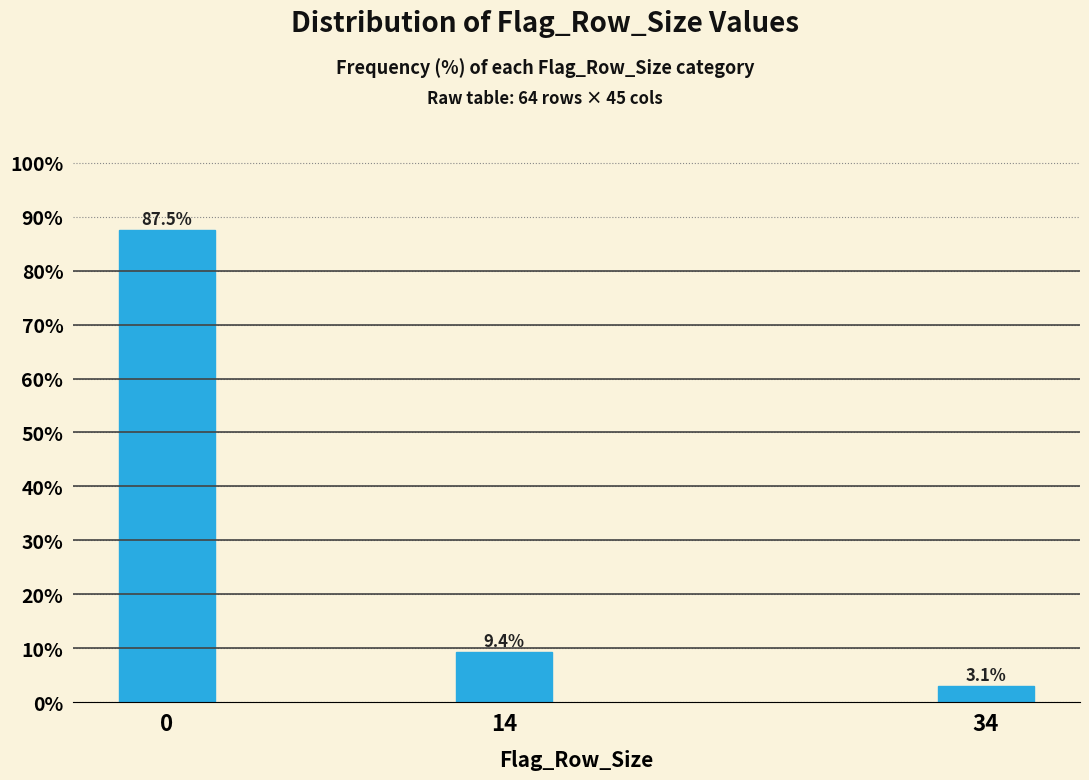

Reading right to left, extract all data points from this chart.

34=3.1	14=9.4	0=87.5